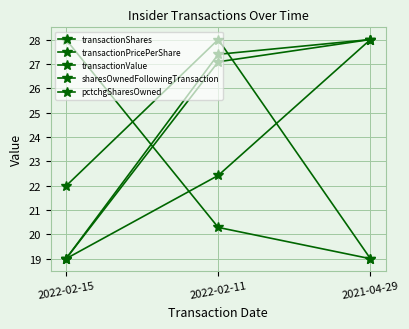

At which label does sharesOwnedFollowingTransaction reach its minimum?

2021-04-29